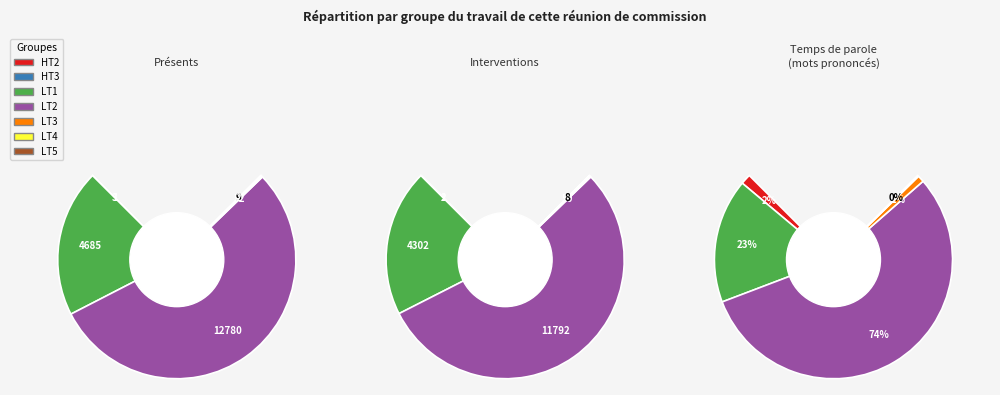

To the nearest percent, what is the difference between the HT3 and LT2 slice percentages?

73%